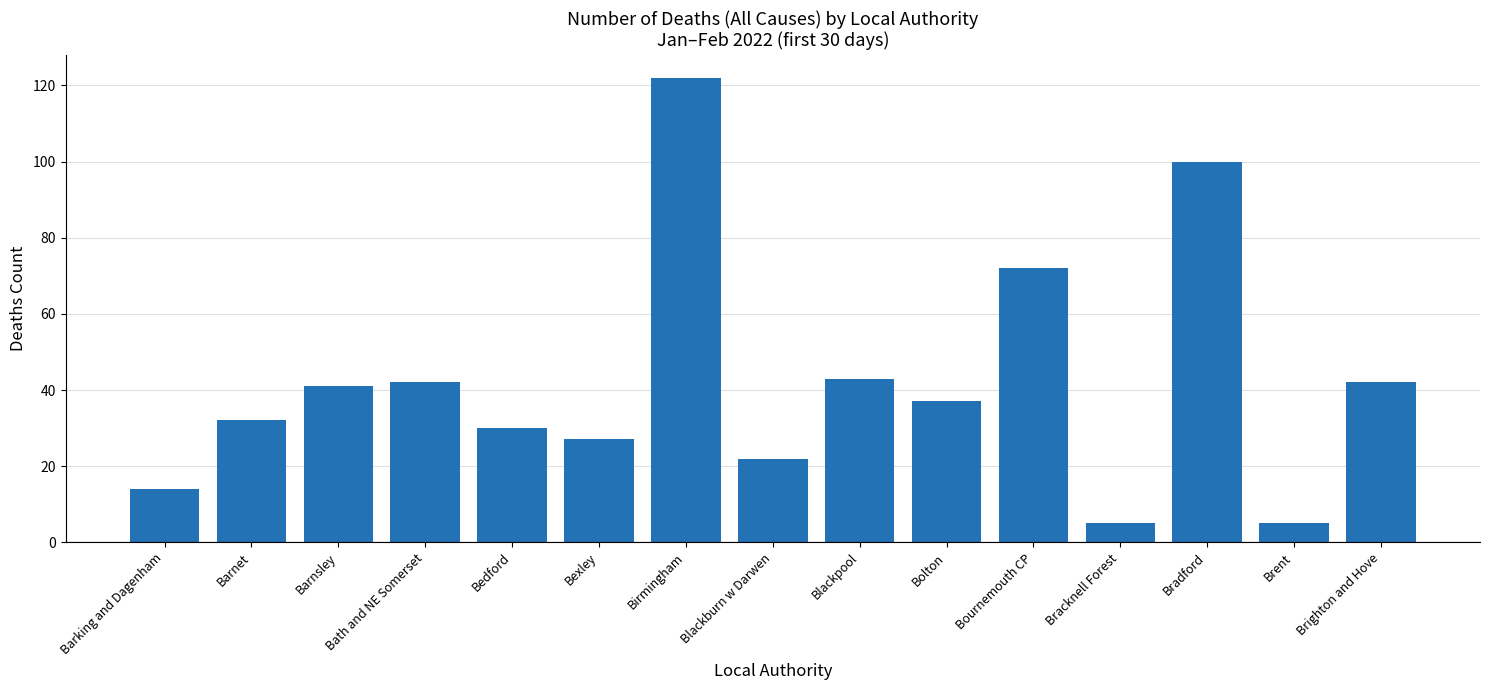

What is the difference between the second highest and minimum values?

95